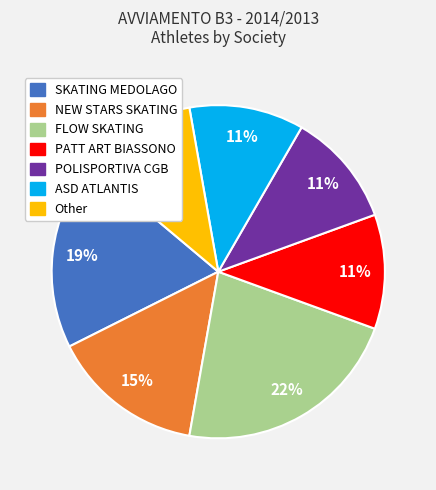

How many segments does this pie chart have?

7